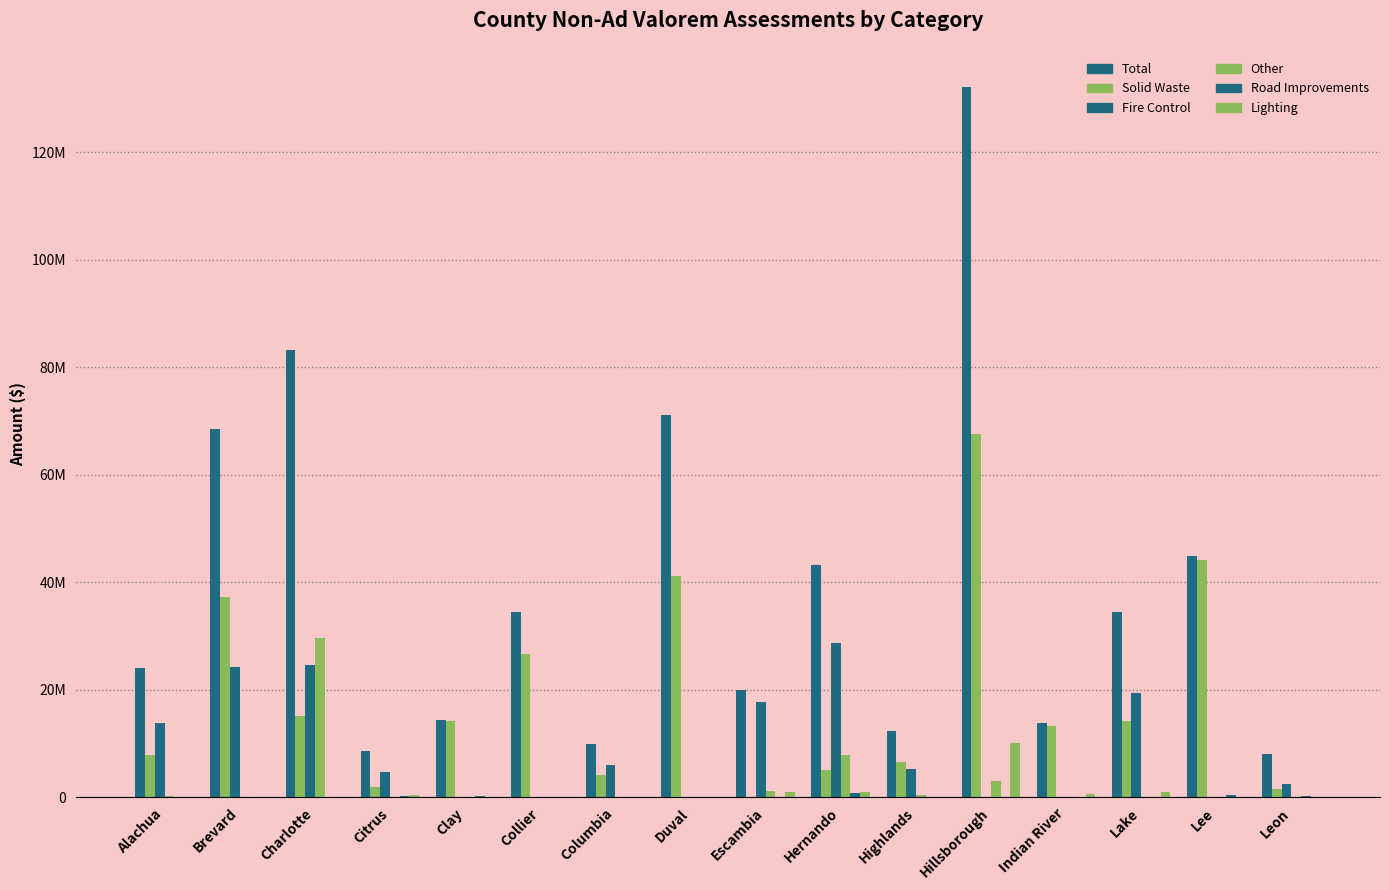

What is the value of the Lighting bar at the 7th from the left?

13465